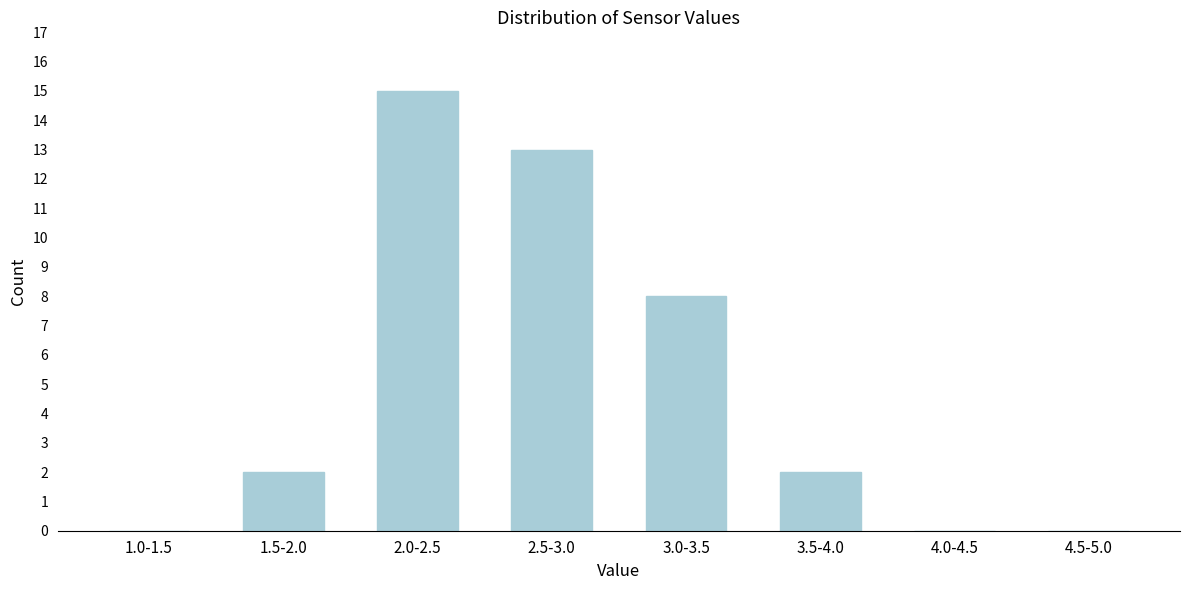

Reading left to right, what are all the values shown in this chart?

1.0-1.5=0	1.5-2.0=2	2.0-2.5=15	2.5-3.0=13	3.0-3.5=8	3.5-4.0=2	4.0-4.5=0	4.5-5.0=0